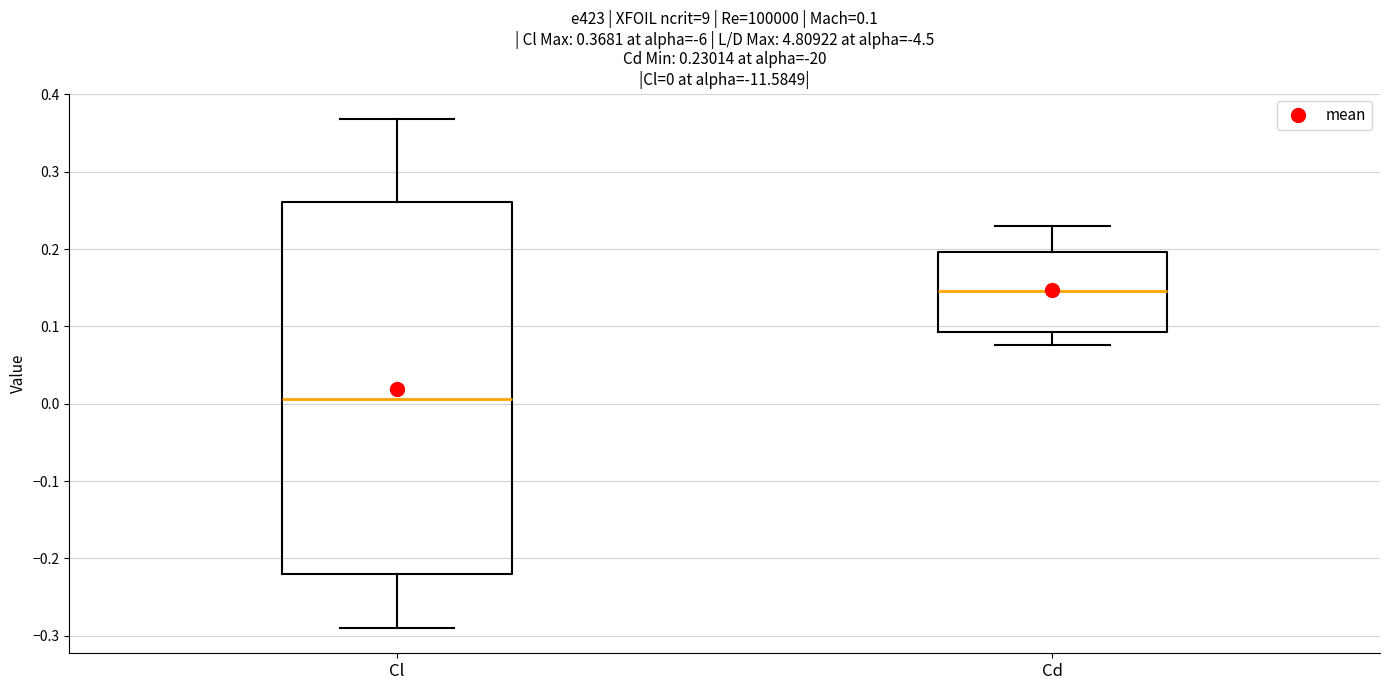

Which box's median line is the highest?

Cd